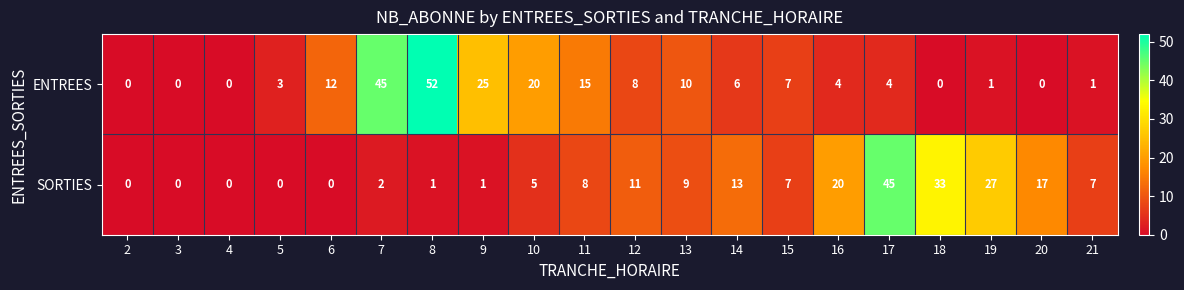

Between 12 and 19, which series saw the biggest shift?

SORTIES